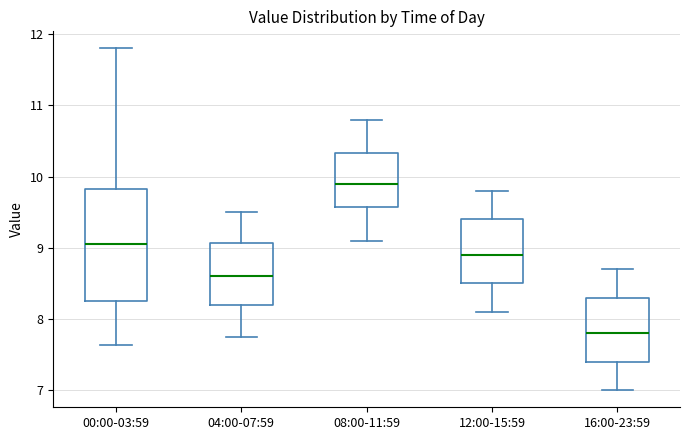

Reading left to right, transcribe this box plot: for each box, give where its median line is, the range the box spans, and where its two whiskers end, as read against the y-axis. The values are not printed on the chart, so give them approximately, as read against the axis.

00:00-03:59: median 9.1, box 8.3 to 9.8, whiskers 7.6 to 11.8
04:00-07:59: median 8.6, box 8.2 to 9.1, whiskers 7.8 to 9.5
08:00-11:59: median 9.9, box 9.6 to 10.3, whiskers 9.1 to 10.8
12:00-15:59: median 8.9, box 8.5 to 9.4, whiskers 8.1 to 9.8
16:00-23:59: median 7.8, box 7.4 to 8.3, whiskers 7.0 to 8.7